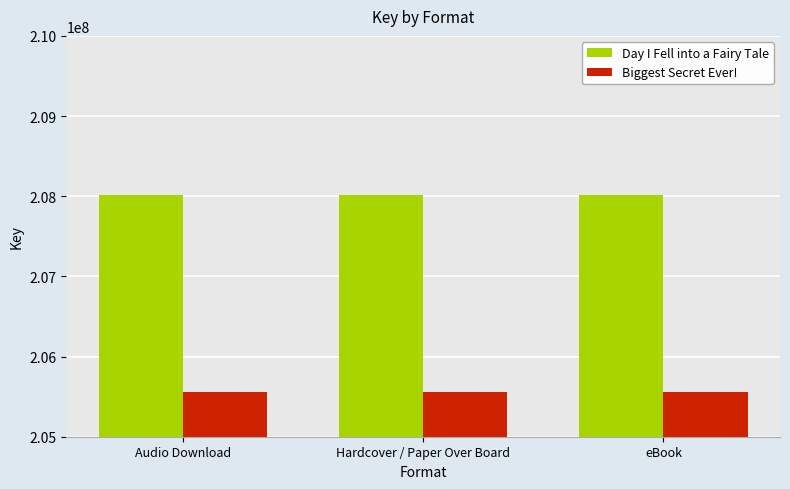

How many distinct data groups are displayed?

2